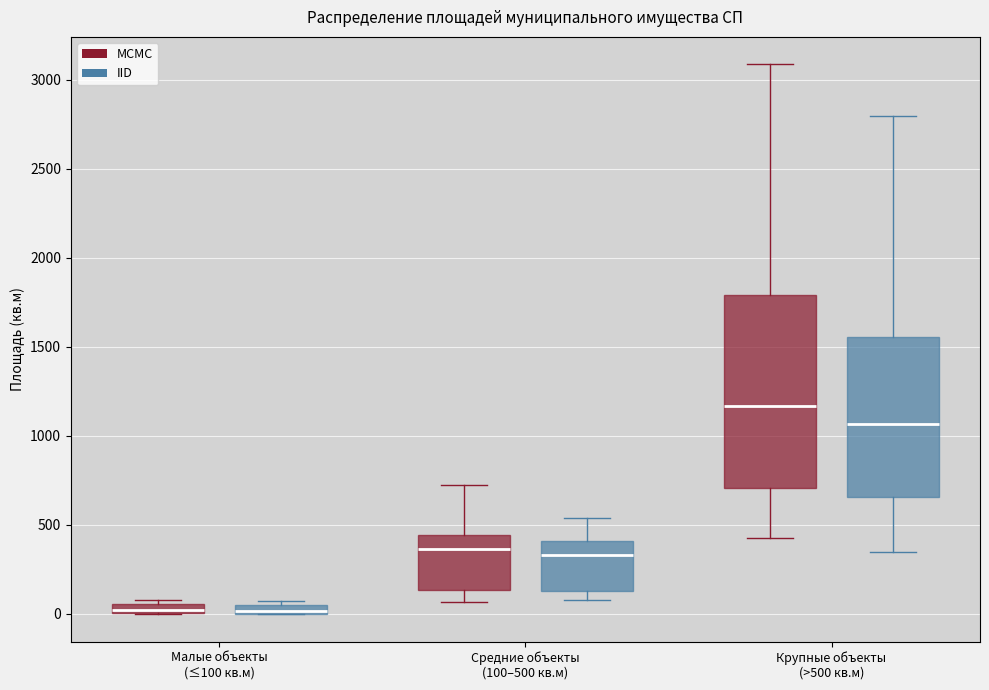

Where is the lower edge of the box for Малые объекты (≤100 кв.м) (IID) on the y-axis? The values are not printed on the chart, so give them approximately, as read against the axis.

0